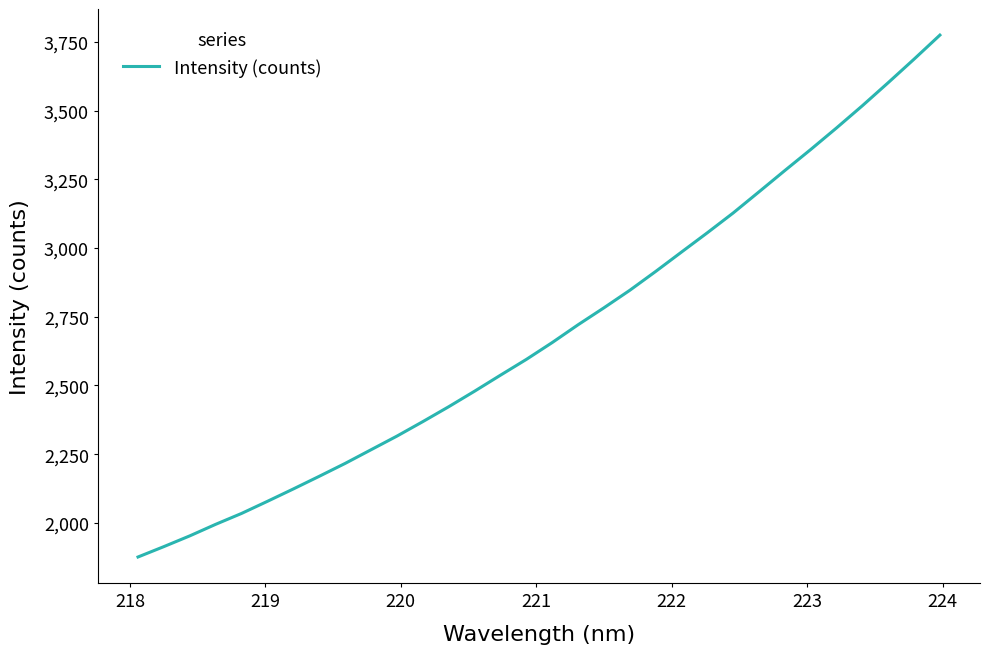

What is the minimum value shown in the chart?

1875.8